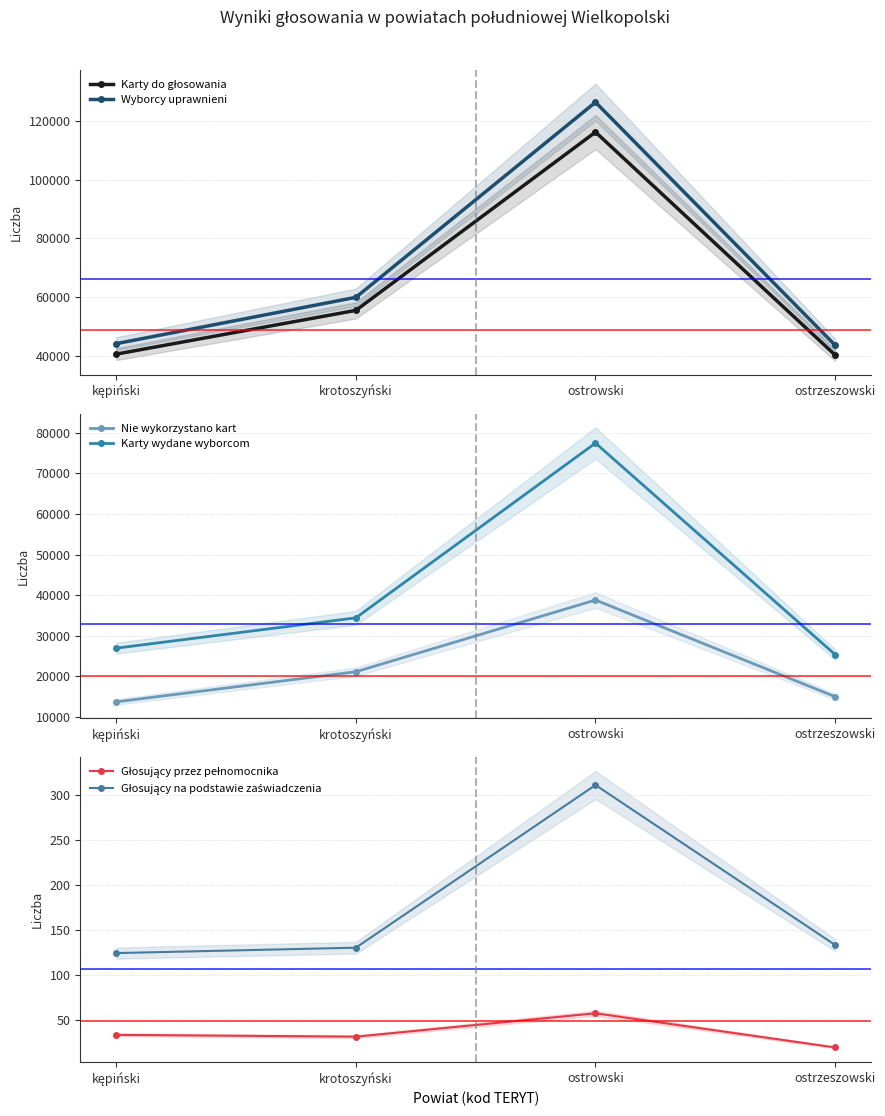

True or false: Głosujący przez pełnomocnika and Nie wykorzystano kart intersect in this chart.

False